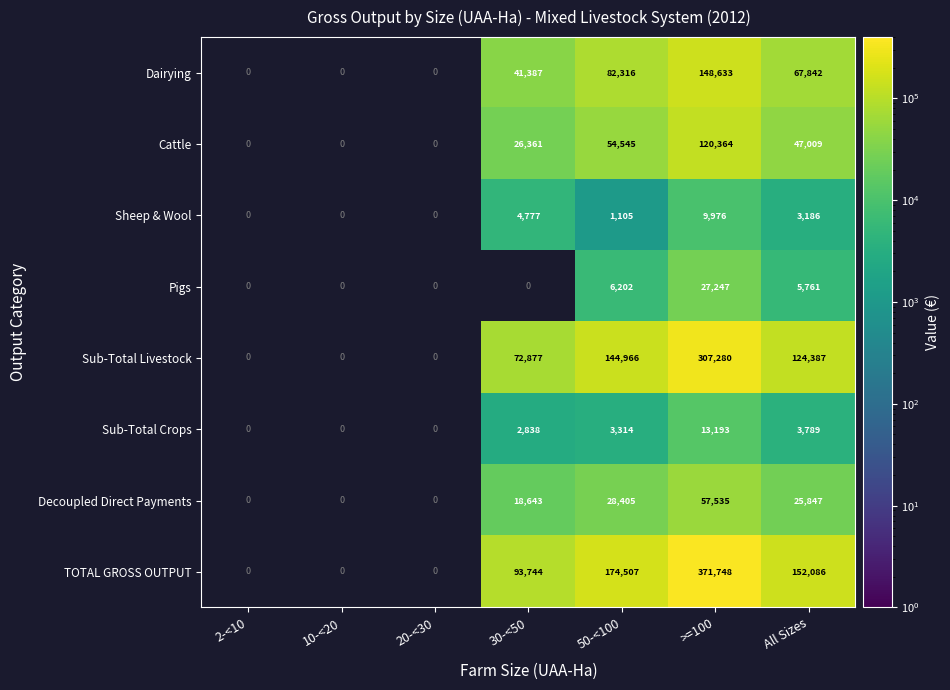

Is it true that TOTAL GROSS OUTPUT equals 174507 at 50-<100?

True